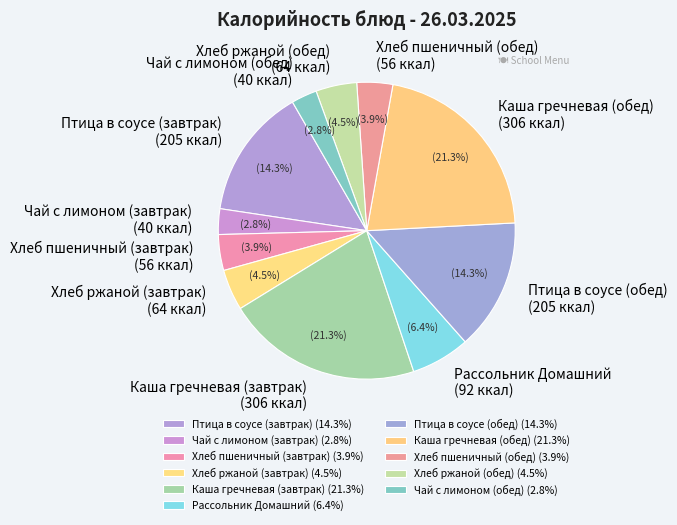

Which category has the smallest portion of the pie?

Чай с лимоном (завтрак)